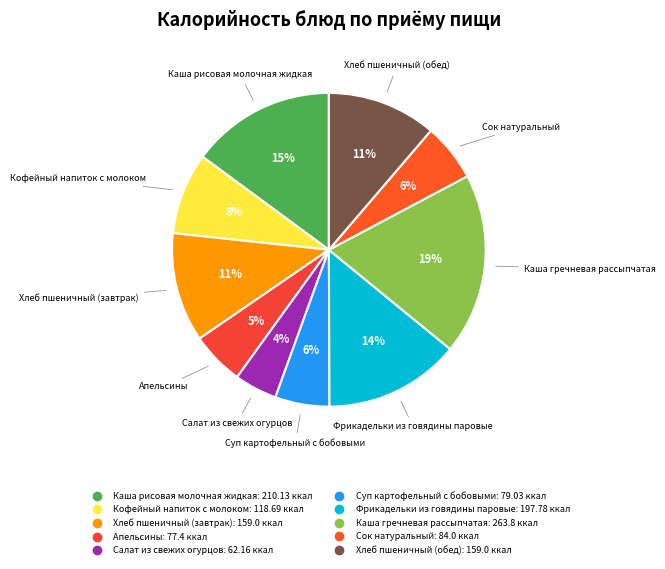

Is it true that Сок натуральный is 6% of the pie?

True